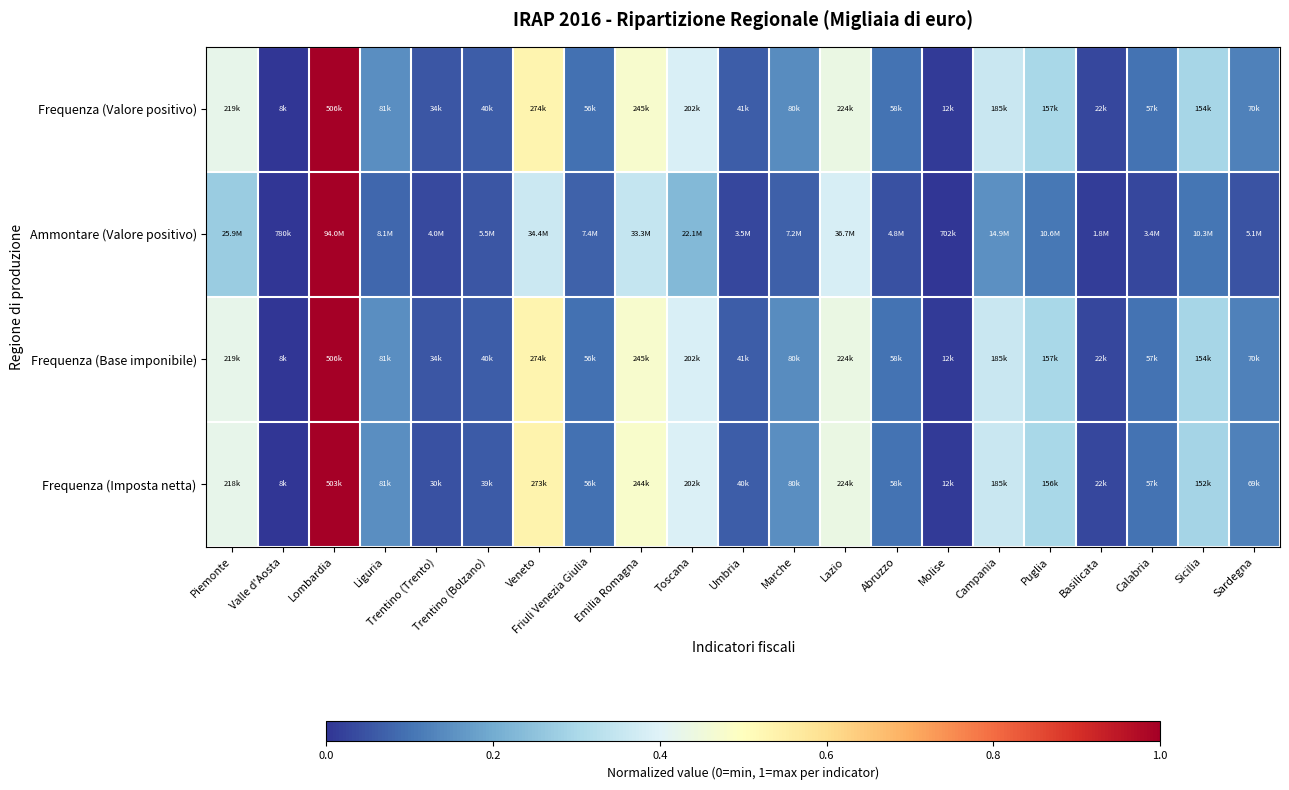

At which category is the sum across all series the highest?

Lombardia